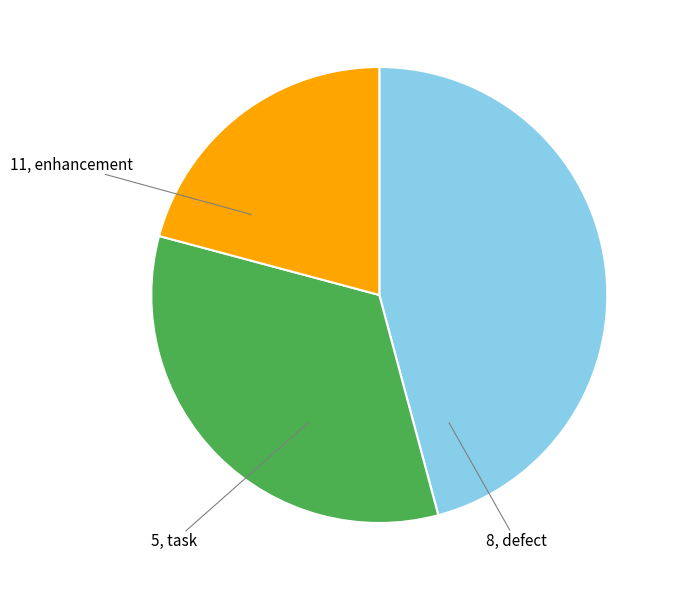

Count the number of slices in the pie.

3